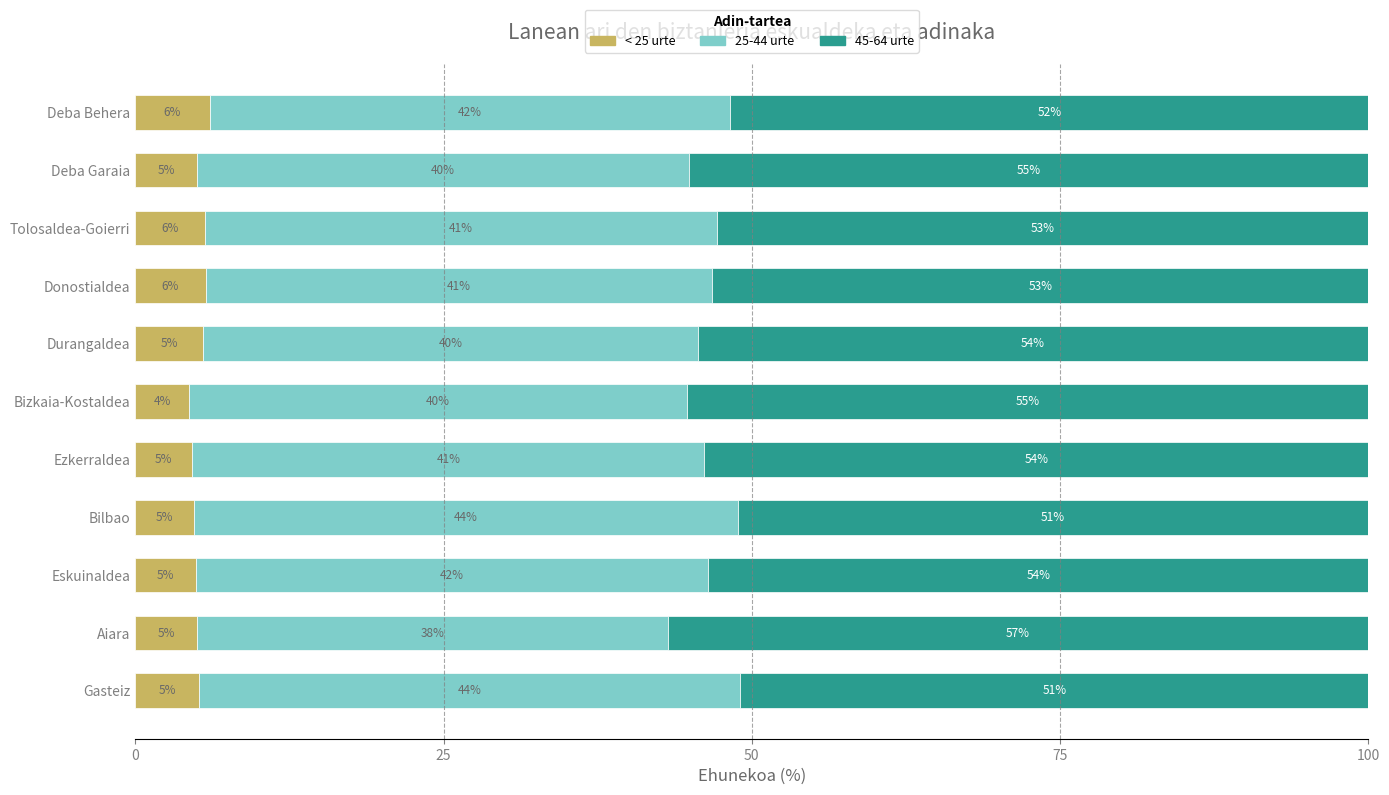

Which category has the lowest value in the < 25 urte series?

Bizkaia-Kostaldea